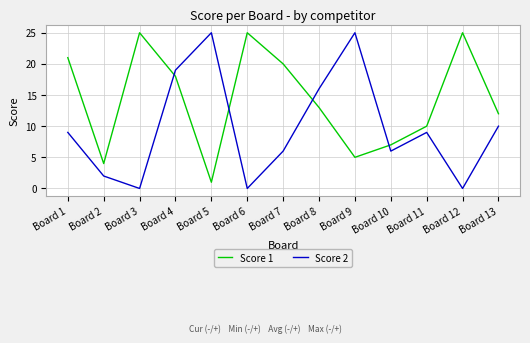

Reading right to left, transcribe all the data shown in this chart.

Score 1: 12	25	10	7	5	13	20	25	1	18	25	4	21
Score 2: 10	0	9	6	25	16	6	0	25	19	0	2	9